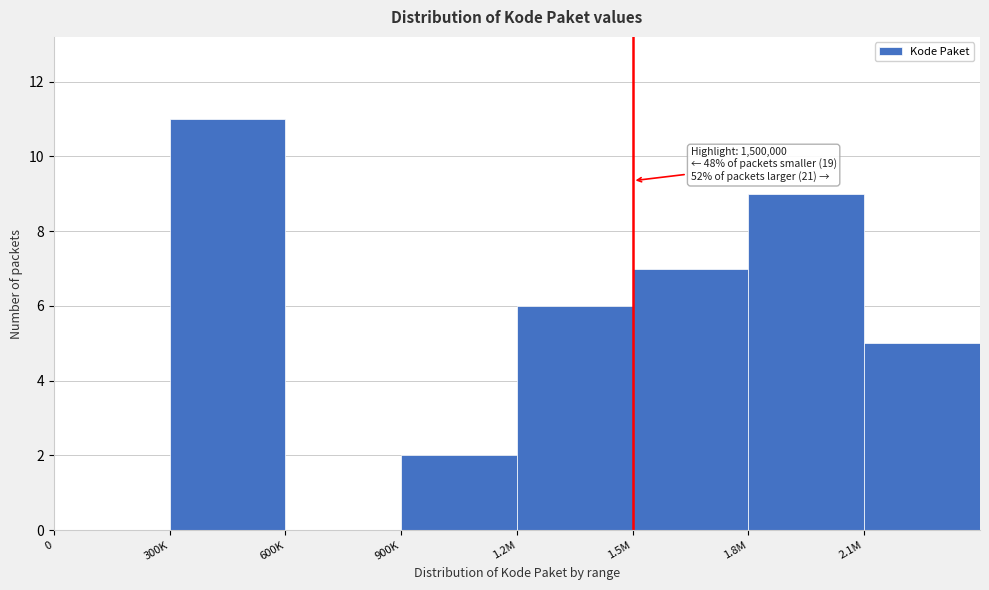

Reading right to left, extract all data points from this chart.

2.1M=5	1.8M=9	1.5M=7	1.2M=6	900K=2	600K=0	300K=11	0=0